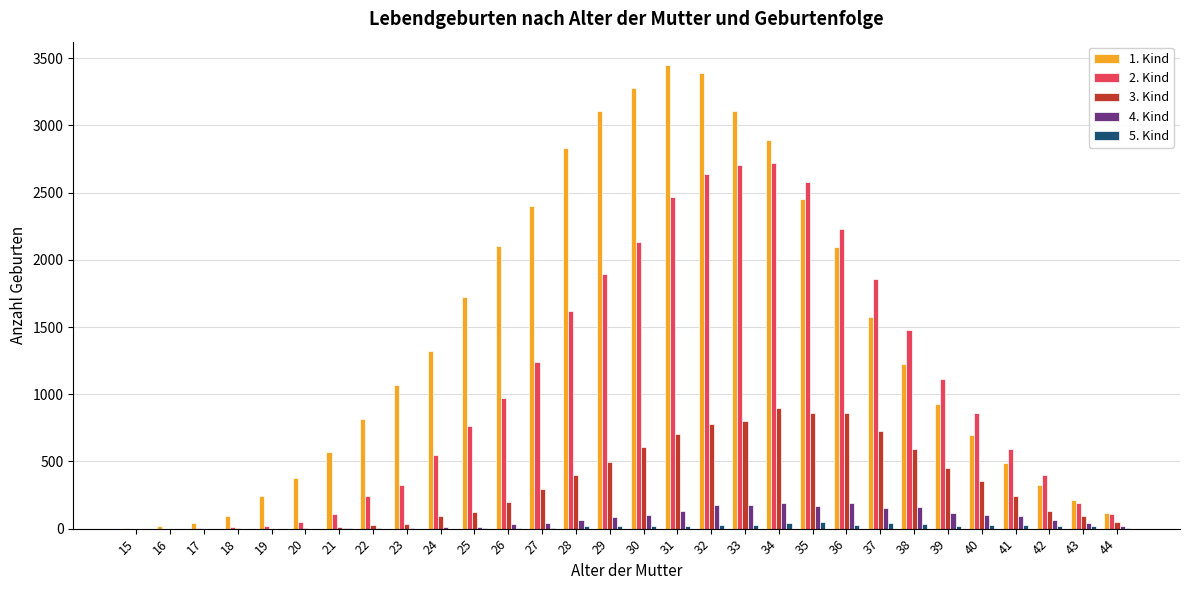

Which series has the largest total across all categories?

1. Kind